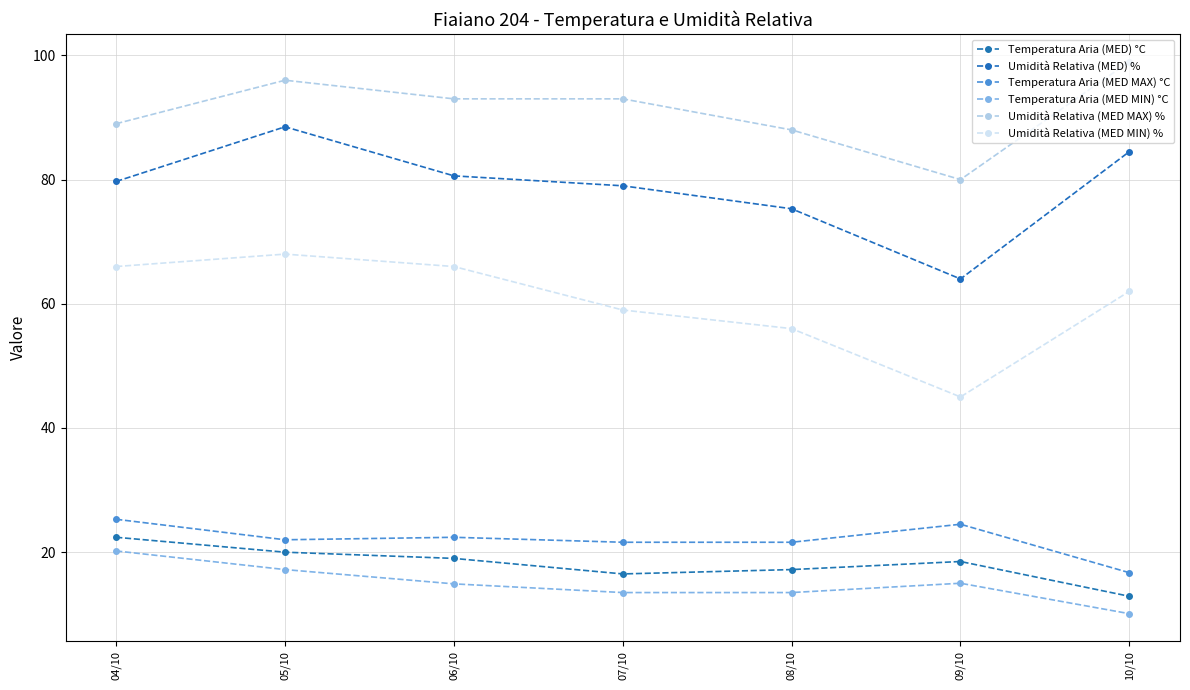

Is this an area chart (filled region under the line)?

No